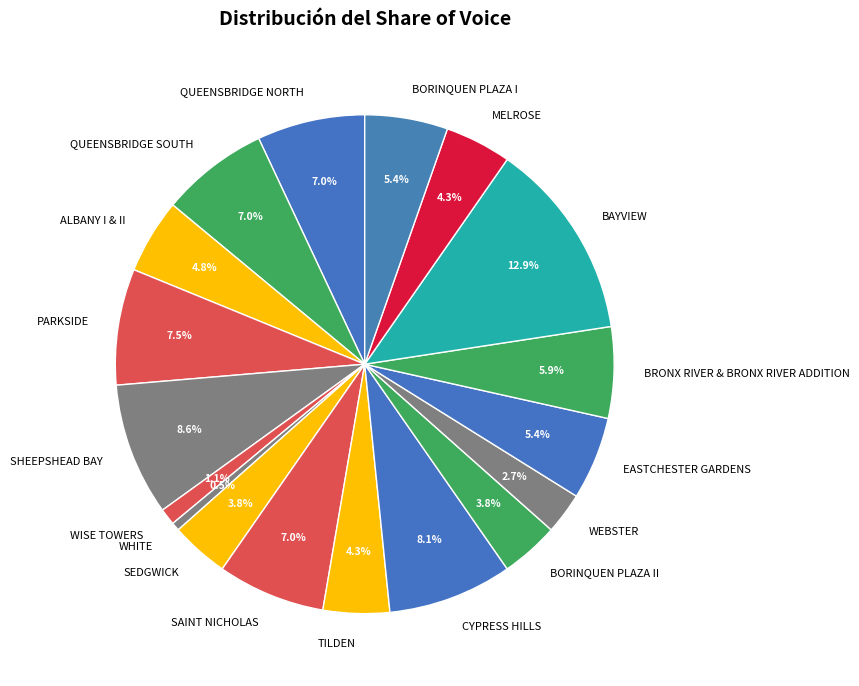

Which has a higher value, TILDEN or BRONX RIVER & BRONX RIVER ADDITION?

BRONX RIVER & BRONX RIVER ADDITION